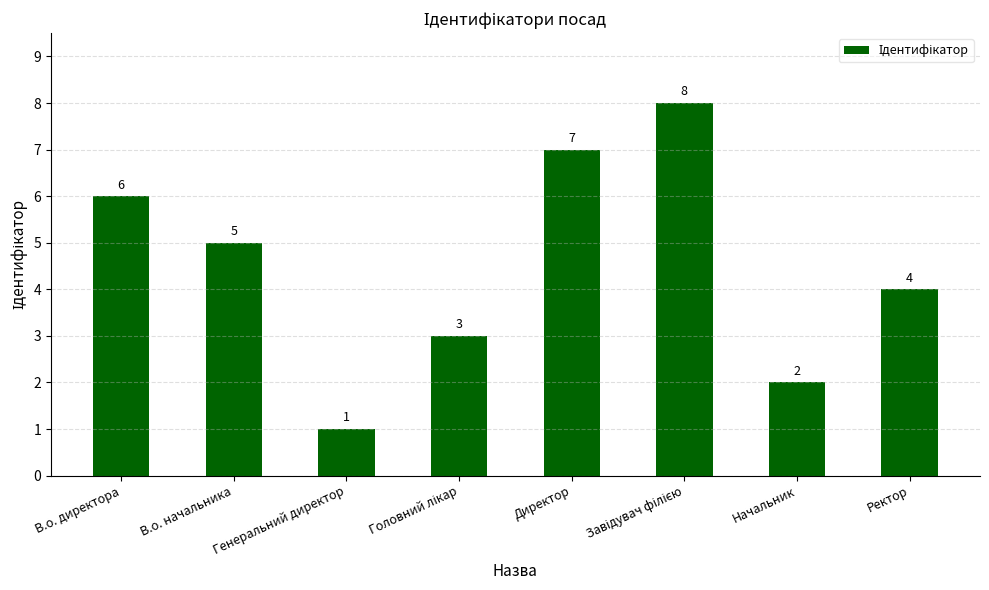

Between Директор and В.о. начальника, which is larger?

Директор